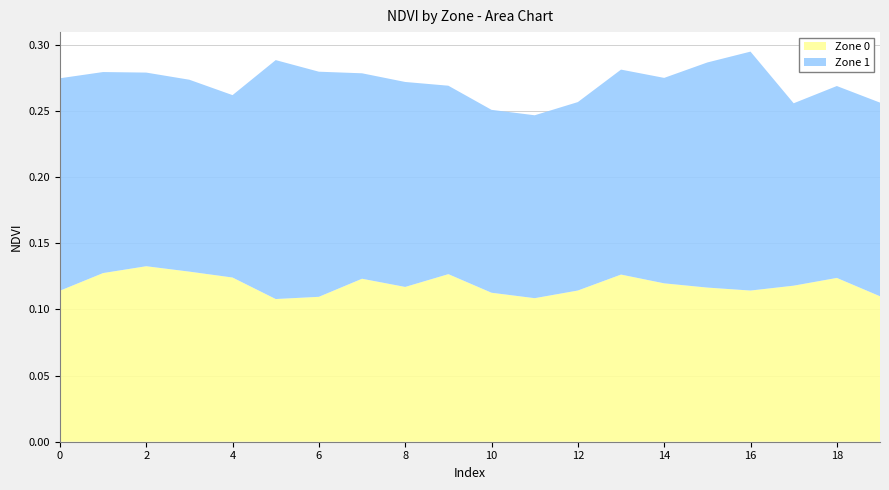

Reading left to right, transcribe all the data shown in this chart.

Zone 0: 0.1	0.1	0.1	0.1	0.1	0.1	0.1	0.1	0.1	0.1	0.1	0.1	0.1	0.1	0.1	0.1	0.1	0.1	0.1	0.1
Zone 1: 0.2	0.2	0.1	0.1	0.1	0.2	0.2	0.2	0.2	0.1	0.1	0.1	0.1	0.2	0.2	0.2	0.2	0.1	0.1	0.1